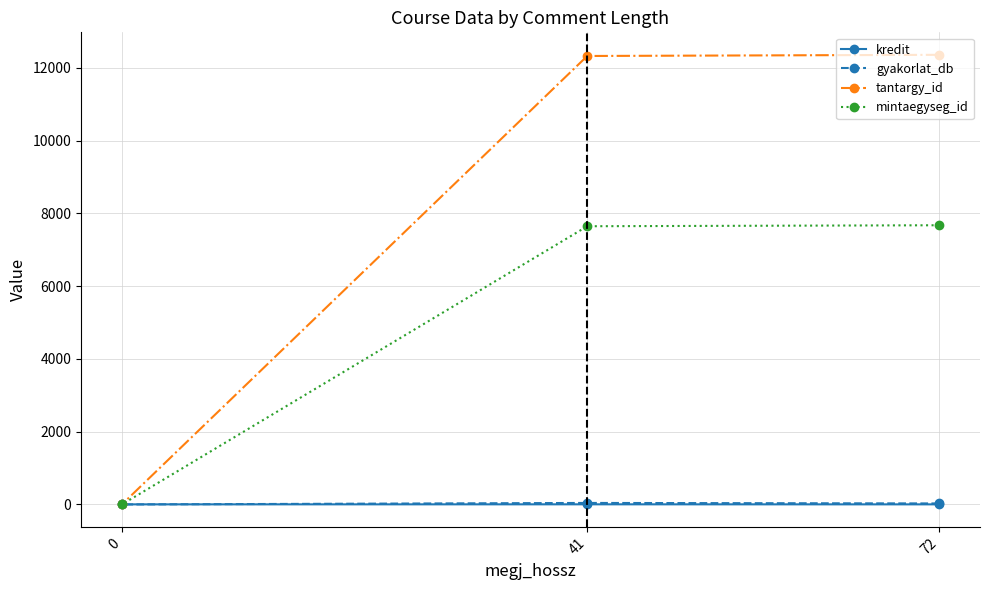

What is the sum of all kredit values?

10